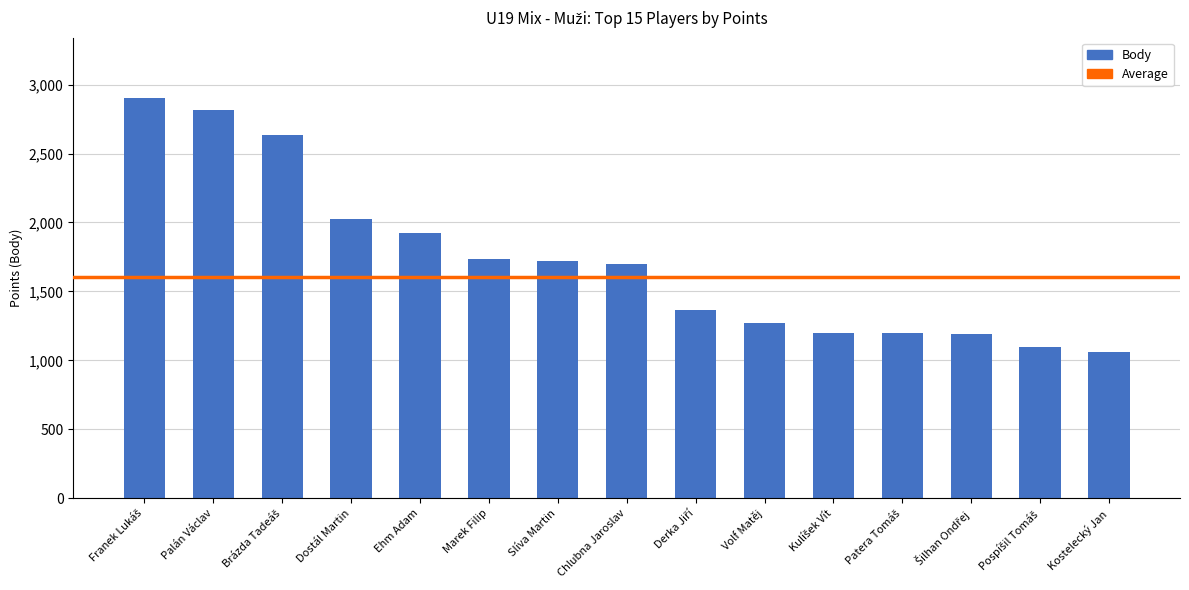

What value does the data have at Ehm Adam?

1924